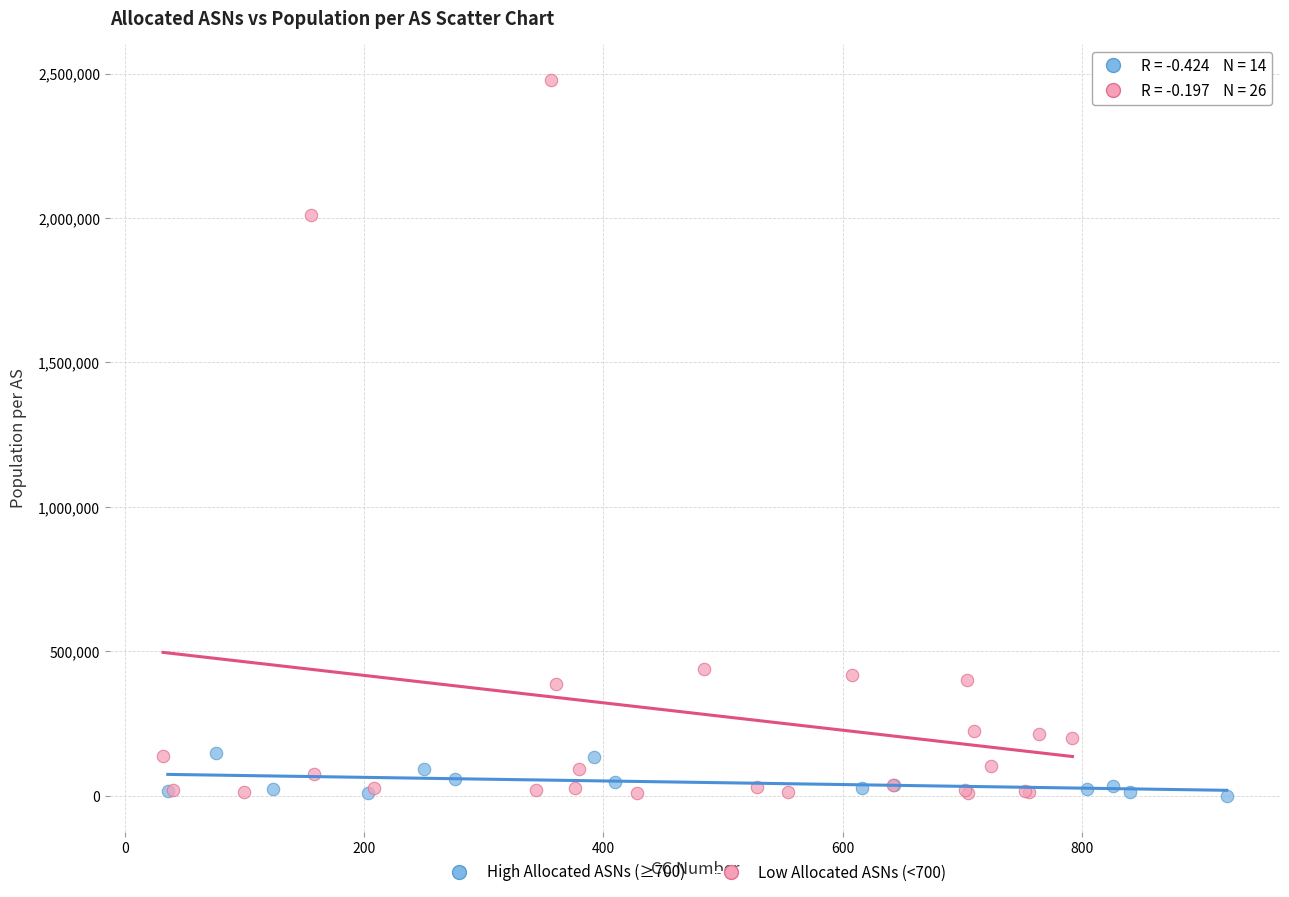

Which series contains the highest Y value?

Low Allocated ASNs (<700)